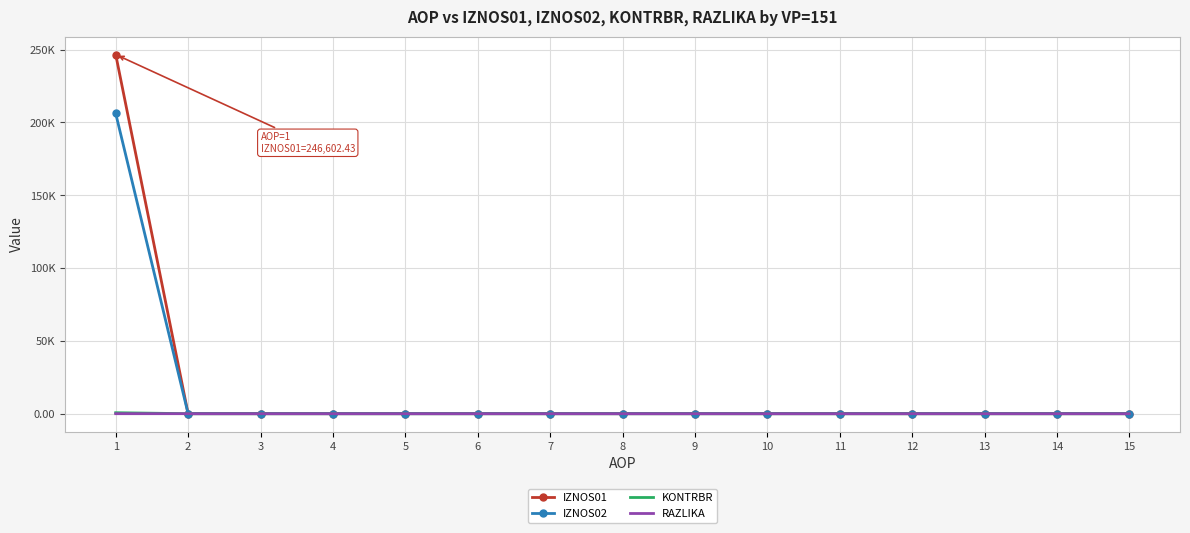

What are all the series names shown in the legend?

IZNOS01, IZNOS02, KONTRBR, RAZLIKA